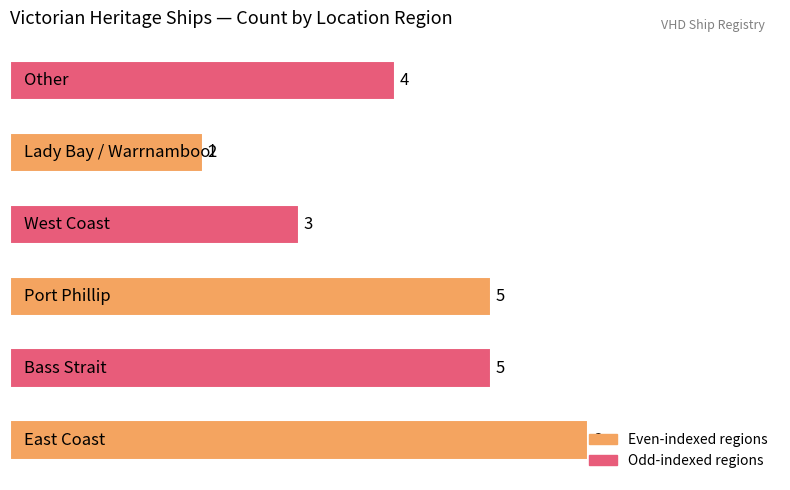

What is the difference between the second highest and minimum values?

3